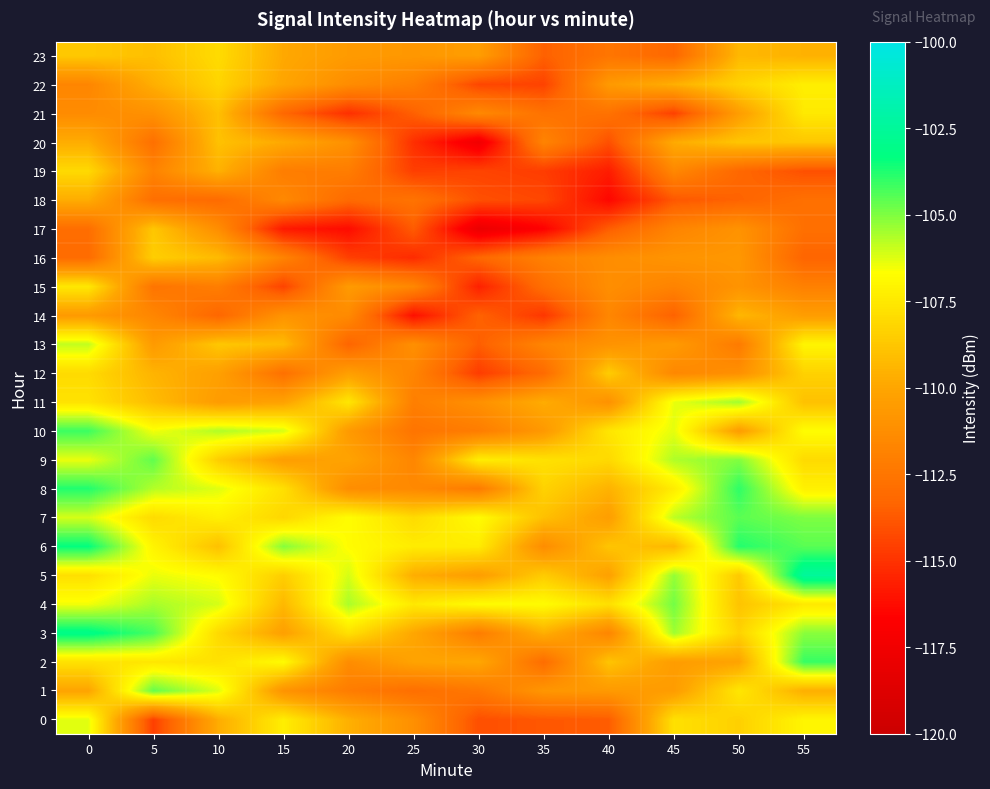

What is the greatest value displayed?

-102.4